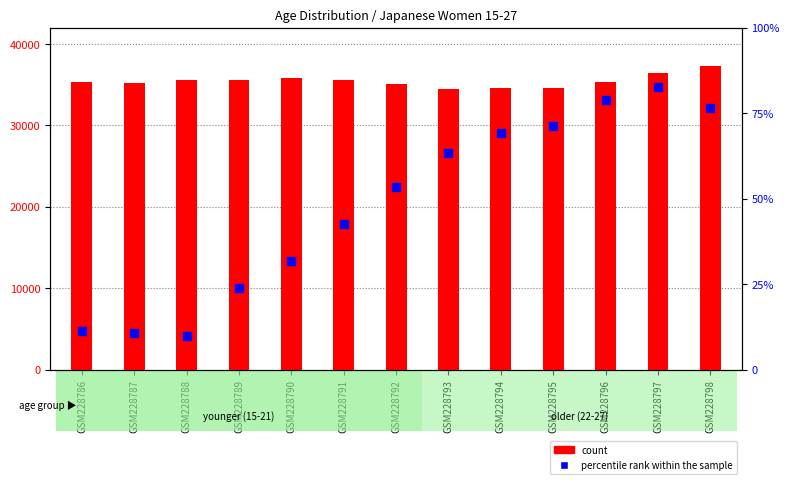

At which category is the sum across all series the highest?

GSM228798